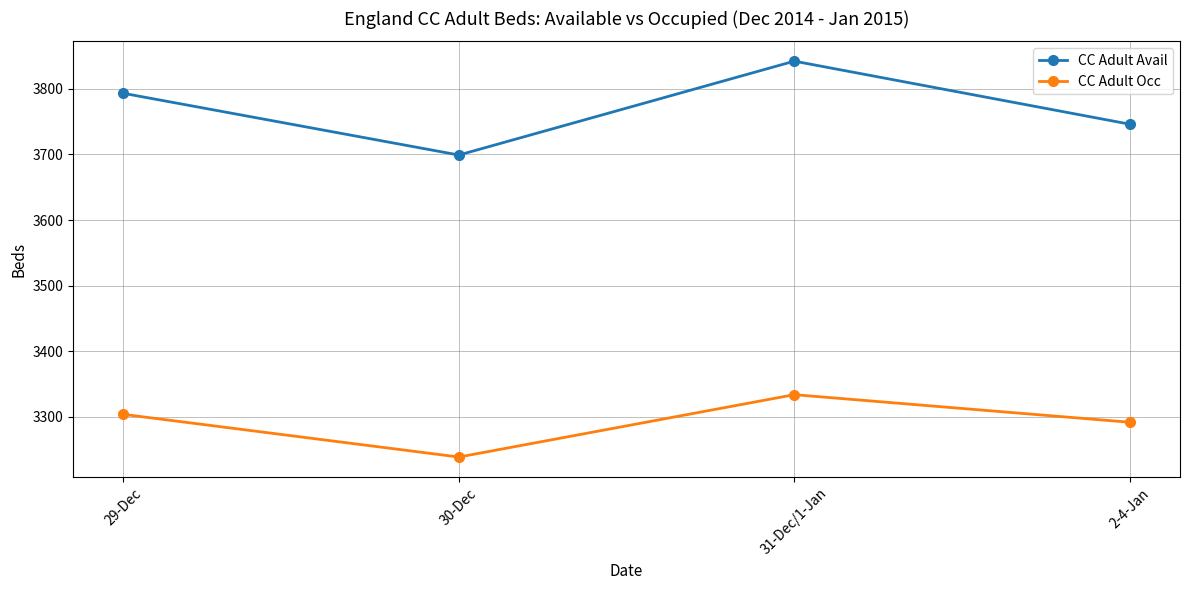

How many interior local valleys does the CC Adult Avail series have?

1